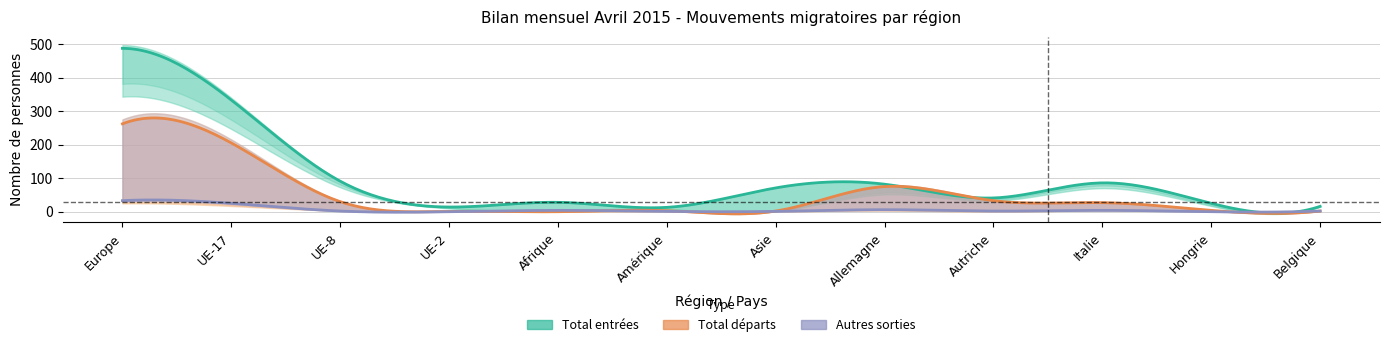

What is the difference between the maximum and second lowest values in the Total entrées series?

473